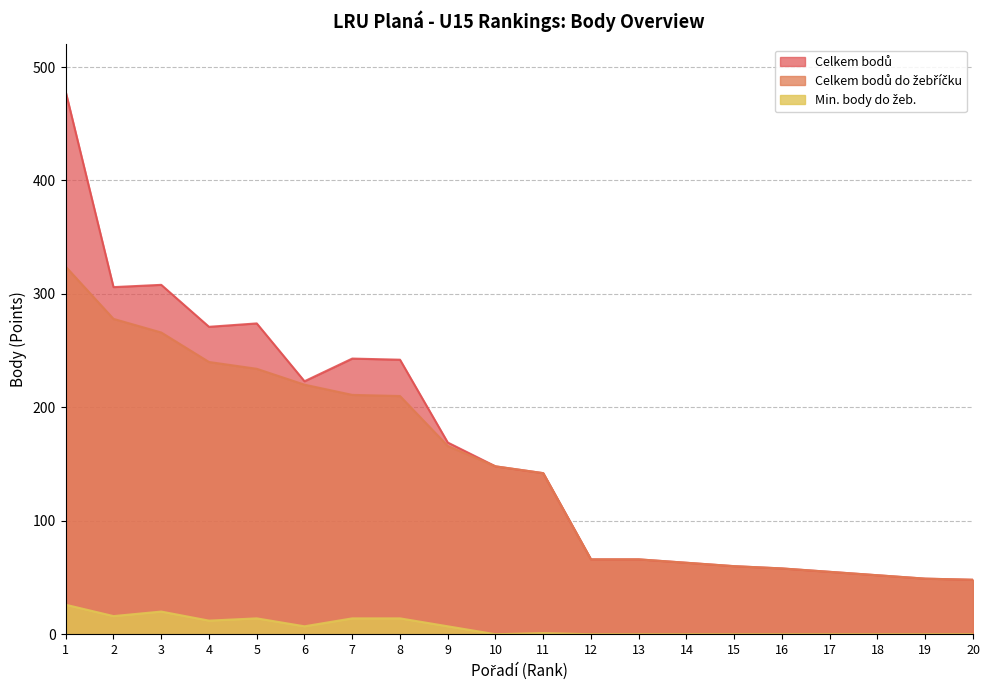

Which has a higher value, 20 or 4?

4